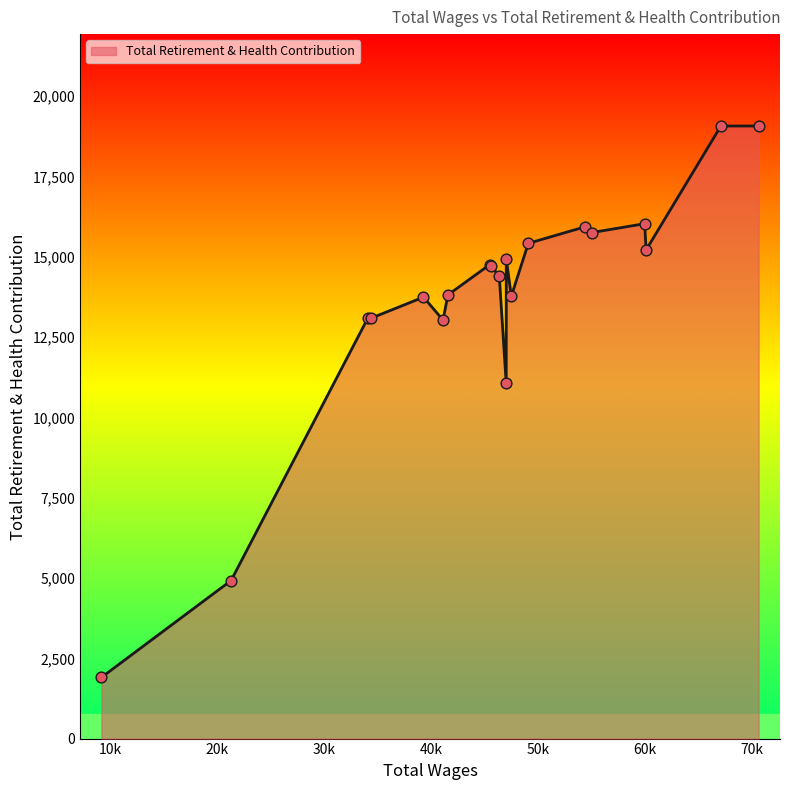

What is the smallest value displayed?

1905